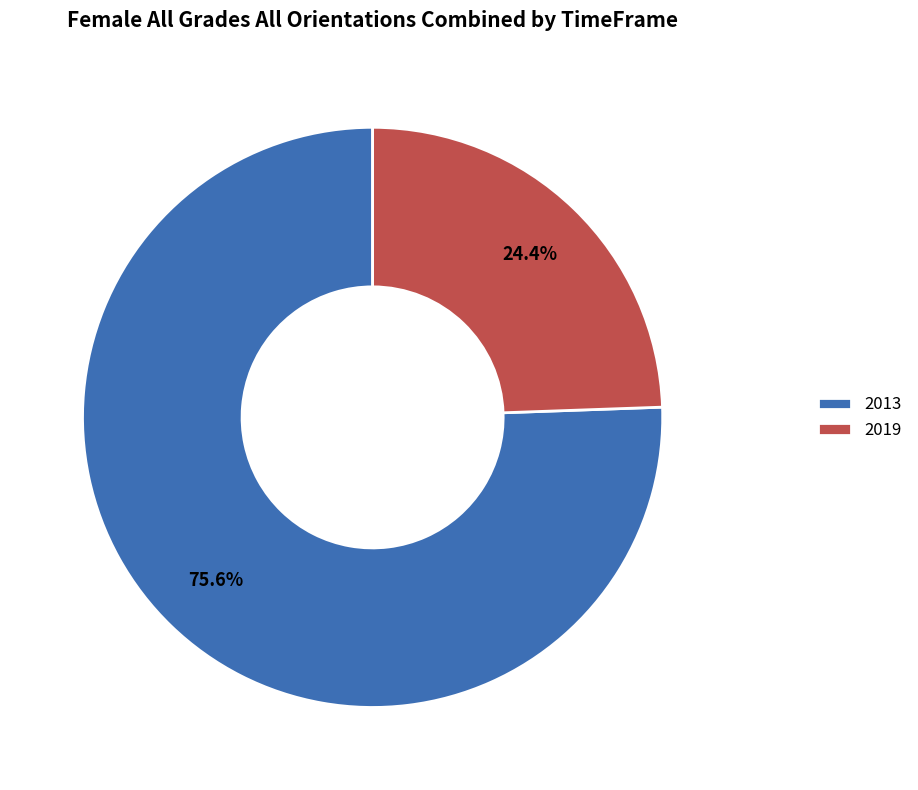

Which has a higher value, 2019 or 2013?

2013